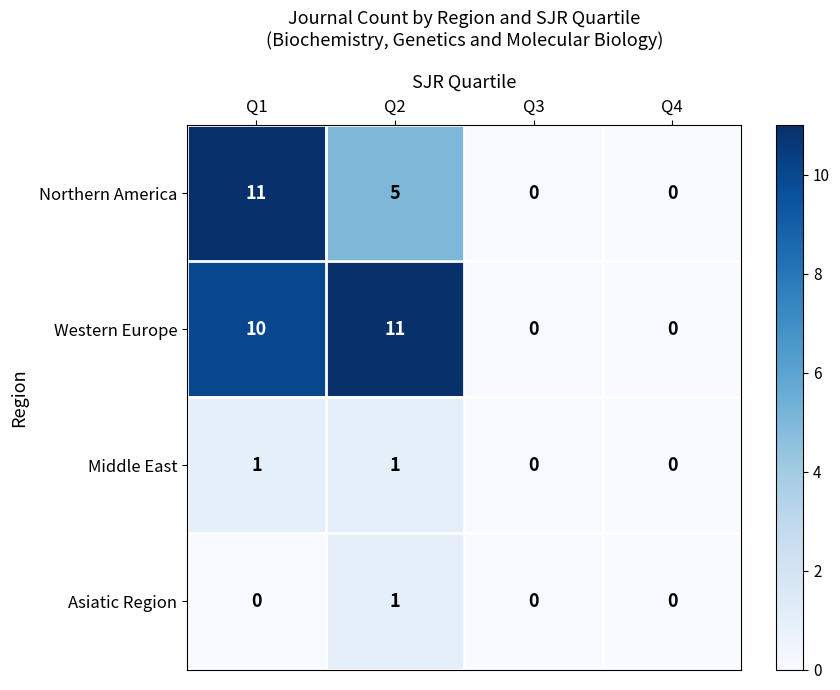

At how many categories does at least one series exceed 9?

2